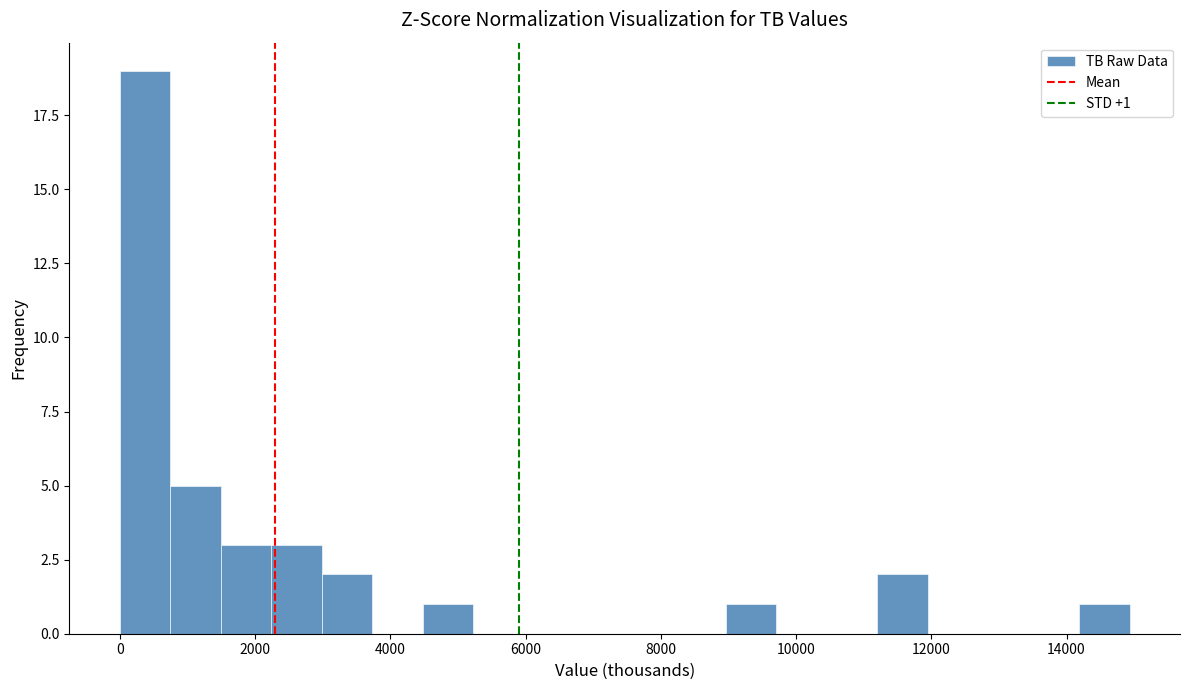

Around what value on the x-axis is the tallest bar? Give the approximate position of its centre, as read against the axis.

400